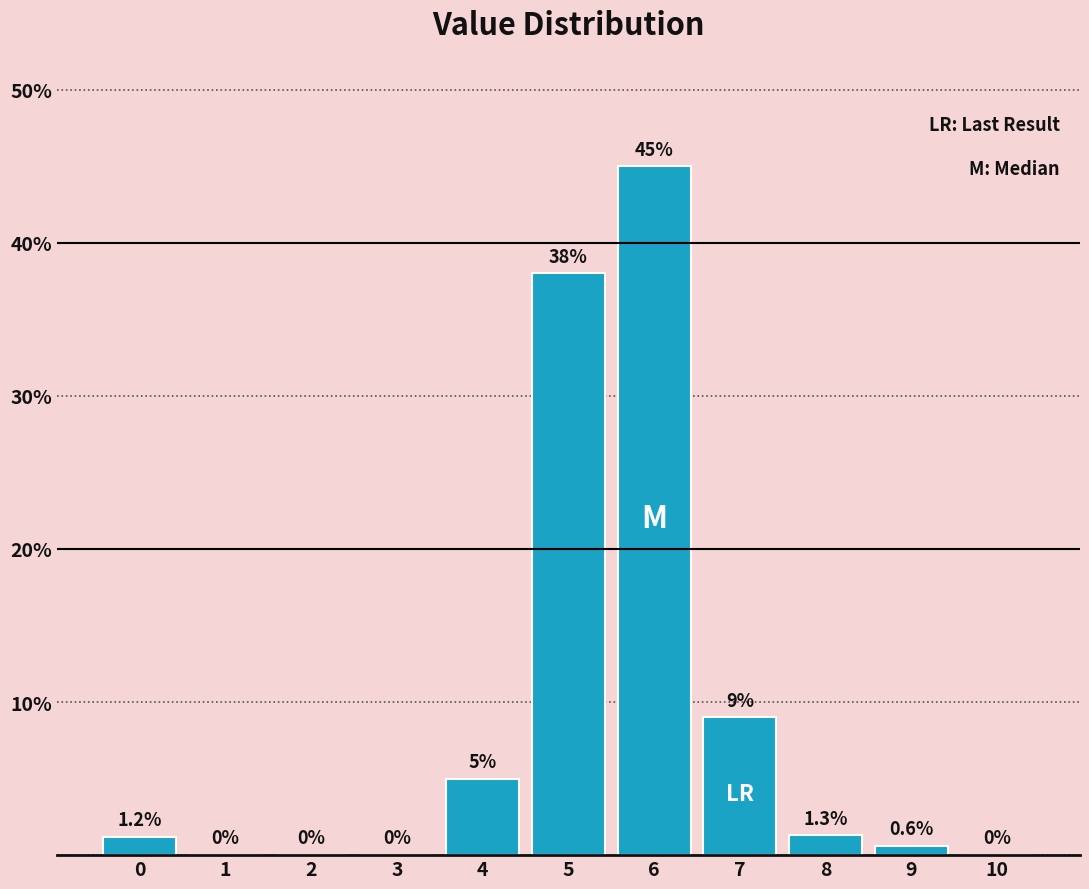

Reading left to right, transcribe all the data shown in this chart.

0=1.2	1=0.0	2=0.0	3=0.0	4=5.0	5=38.0	6=45.0	7=9.0	8=1.3	9=0.6	10=0.0